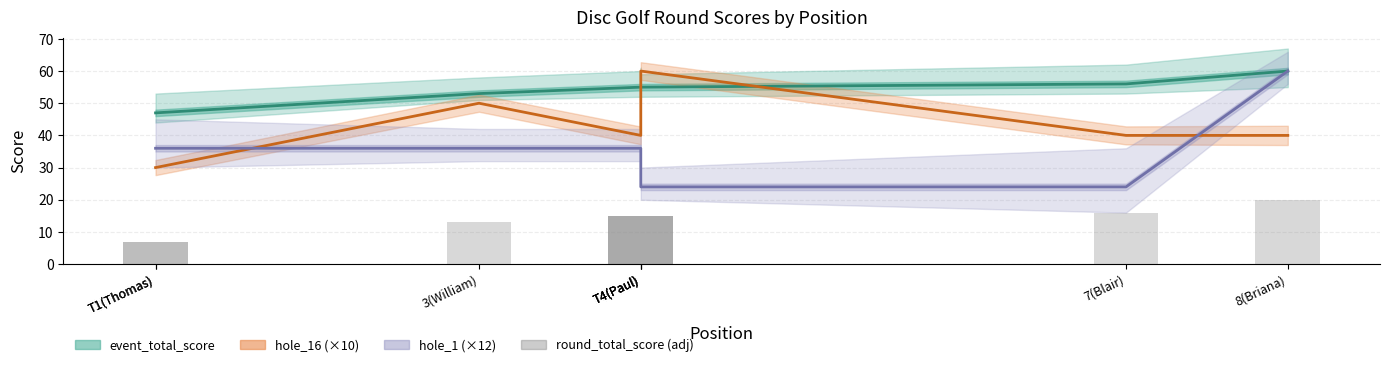

At which category does the chart reach its minimum across all series?

T1(Thomas)